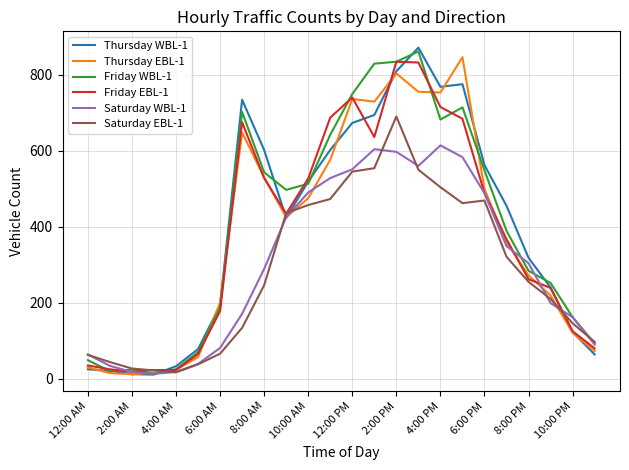

Is the value of Thursday WBL-1 at 10:00 AM greater than the value of Saturday WBL-1 at 12:00 PM?

No